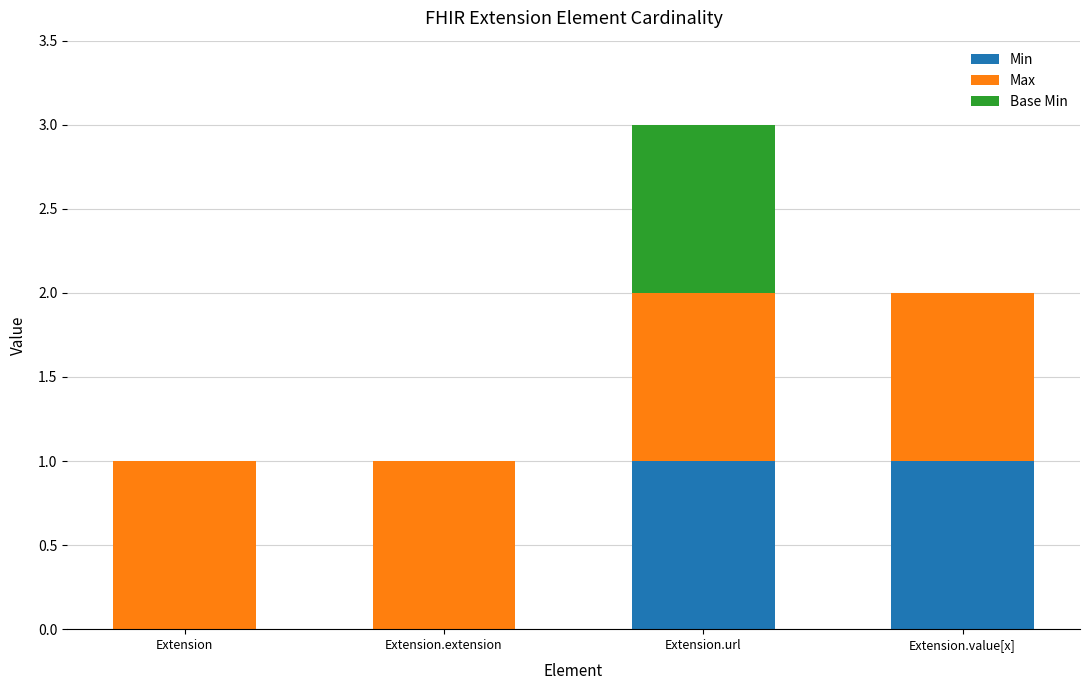

Are the bars grouped side by side (vs. stacked)?

No